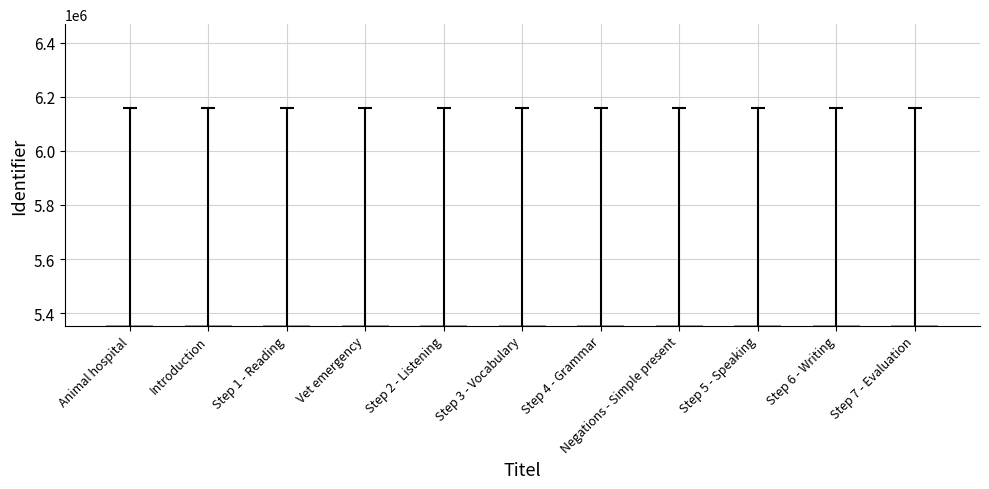

What is the smallest value displayed?

5356302